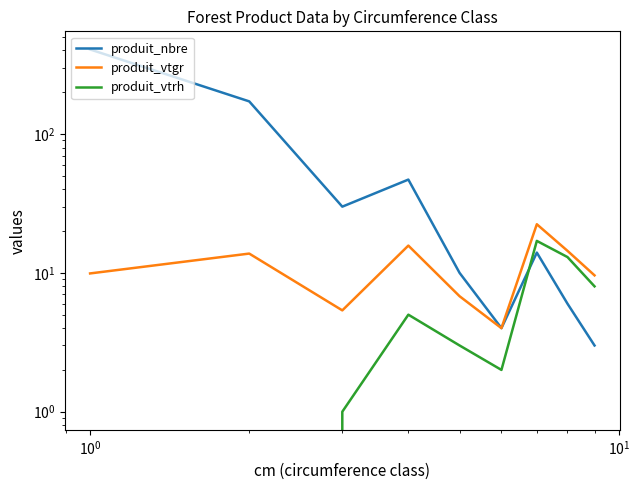

Reading right to left, list all the values displayed in this chart.

produit_nbre: 3.0	6.0	14.0	4.0	10.0	47.0	30.0	172.0	407.0
produit_vtgr: 9.6	14.4	22.4	4.0	6.8	15.7	5.4	13.8	9.9
produit_vtrh: 8.0	13.0	17.0	2.0	3.0	5.0	1.0	0.0	0.0